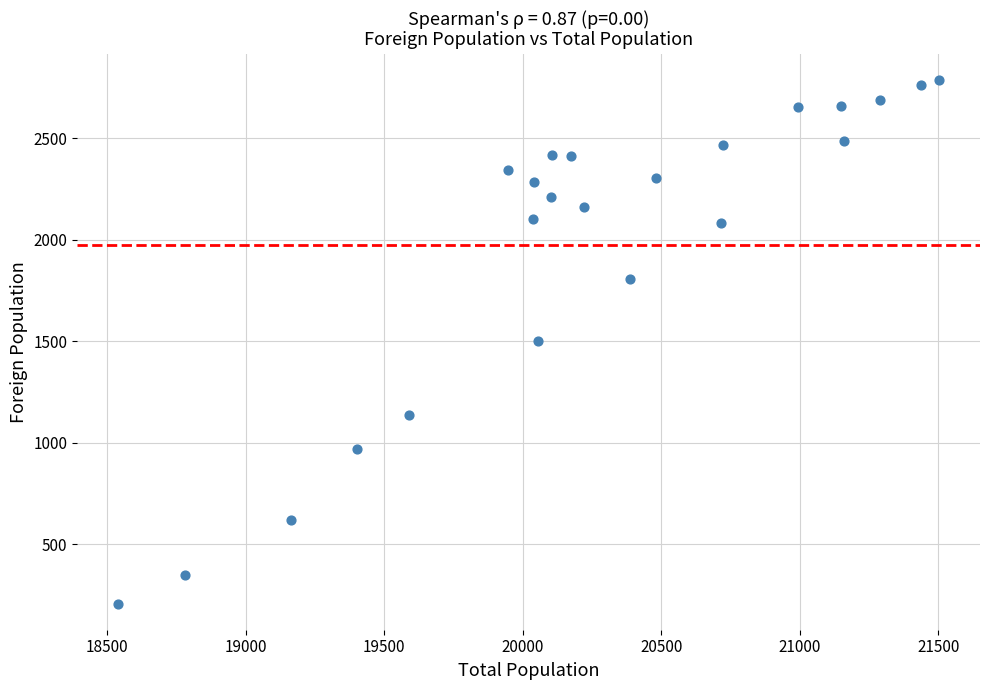

What is the range of Y values (max minus min)?

2579